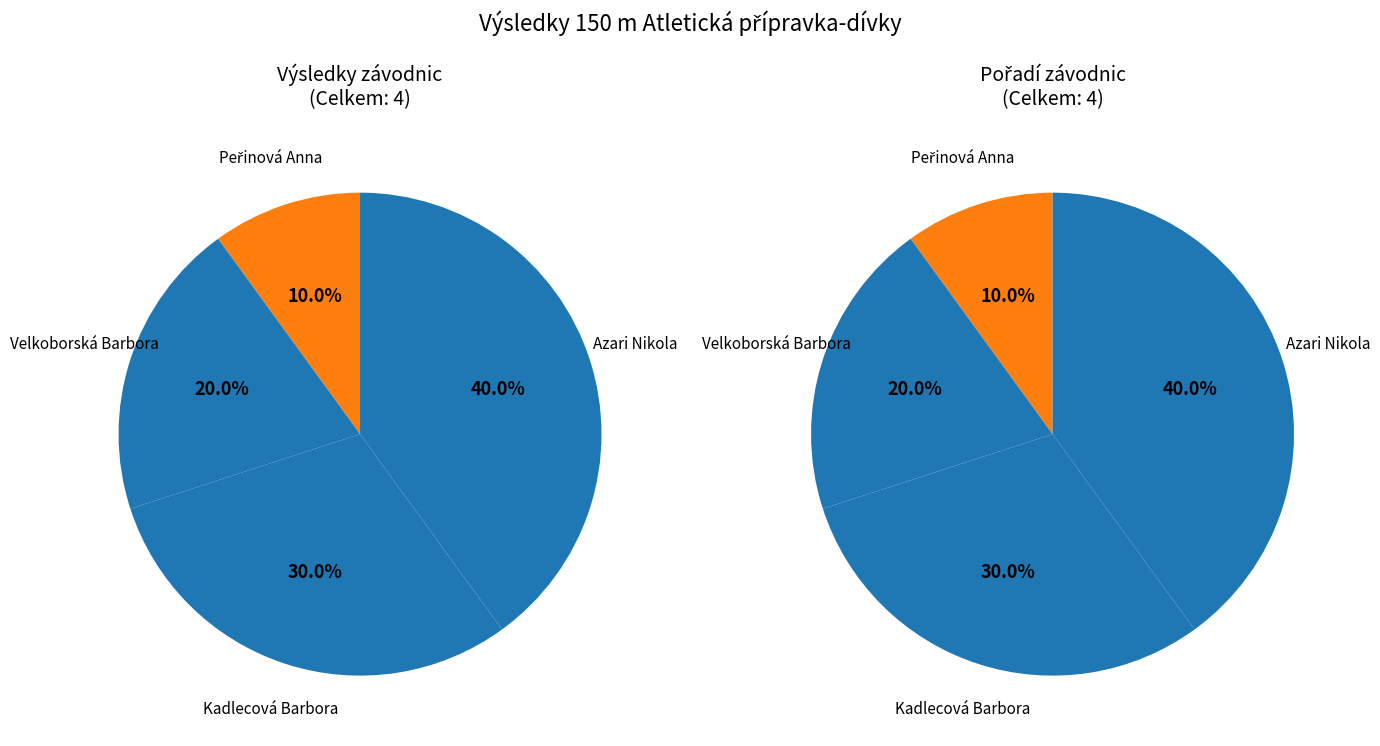

Count the number of slices in the pie.

4